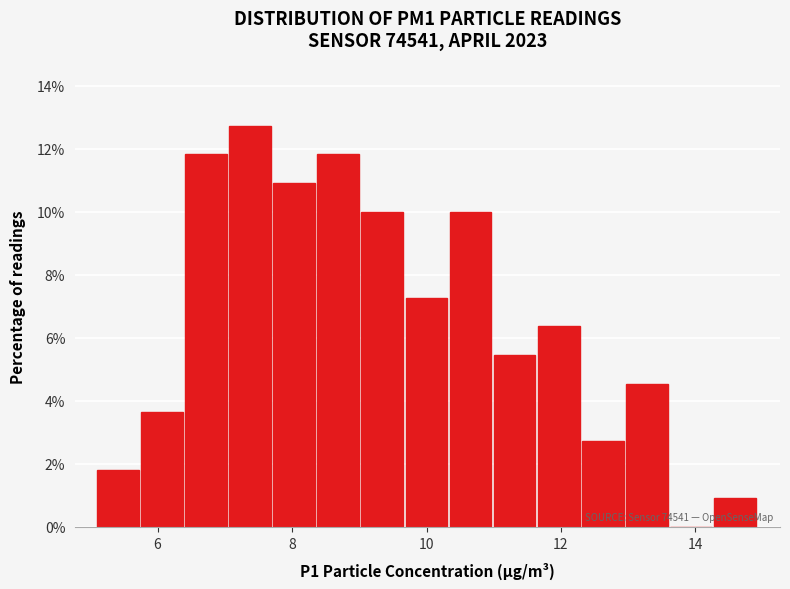

Read against the x-axis, roughly where is the centre of the tallest bar?

7.4